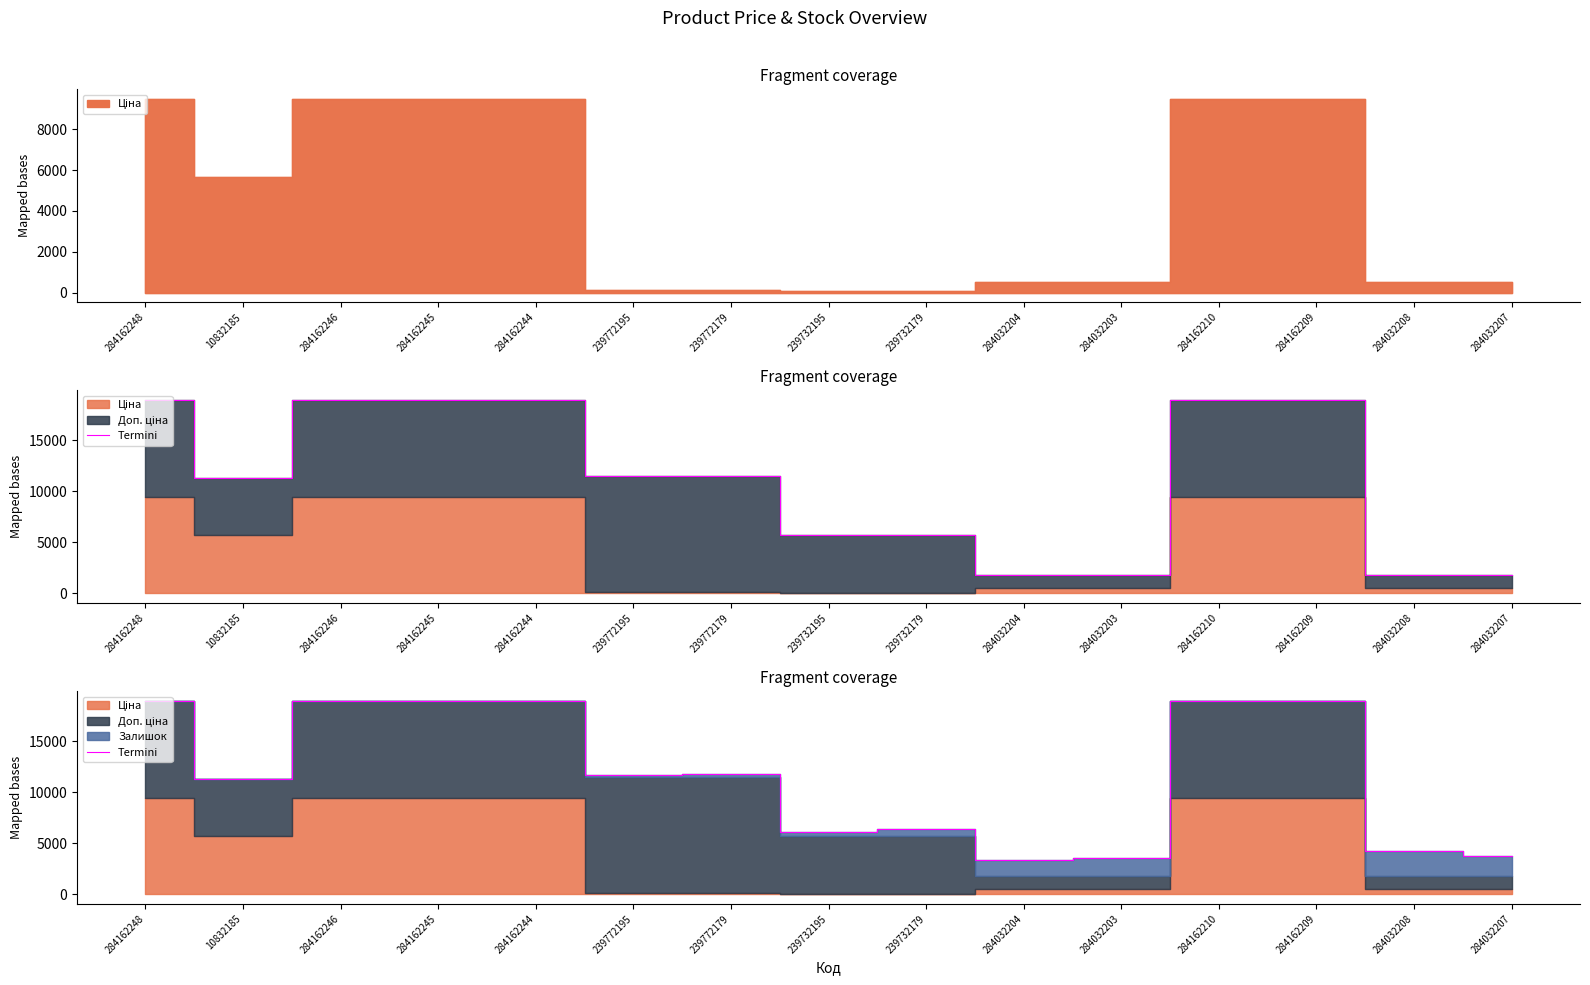

True or false: the data shows 2917.7 at 239772179.

False